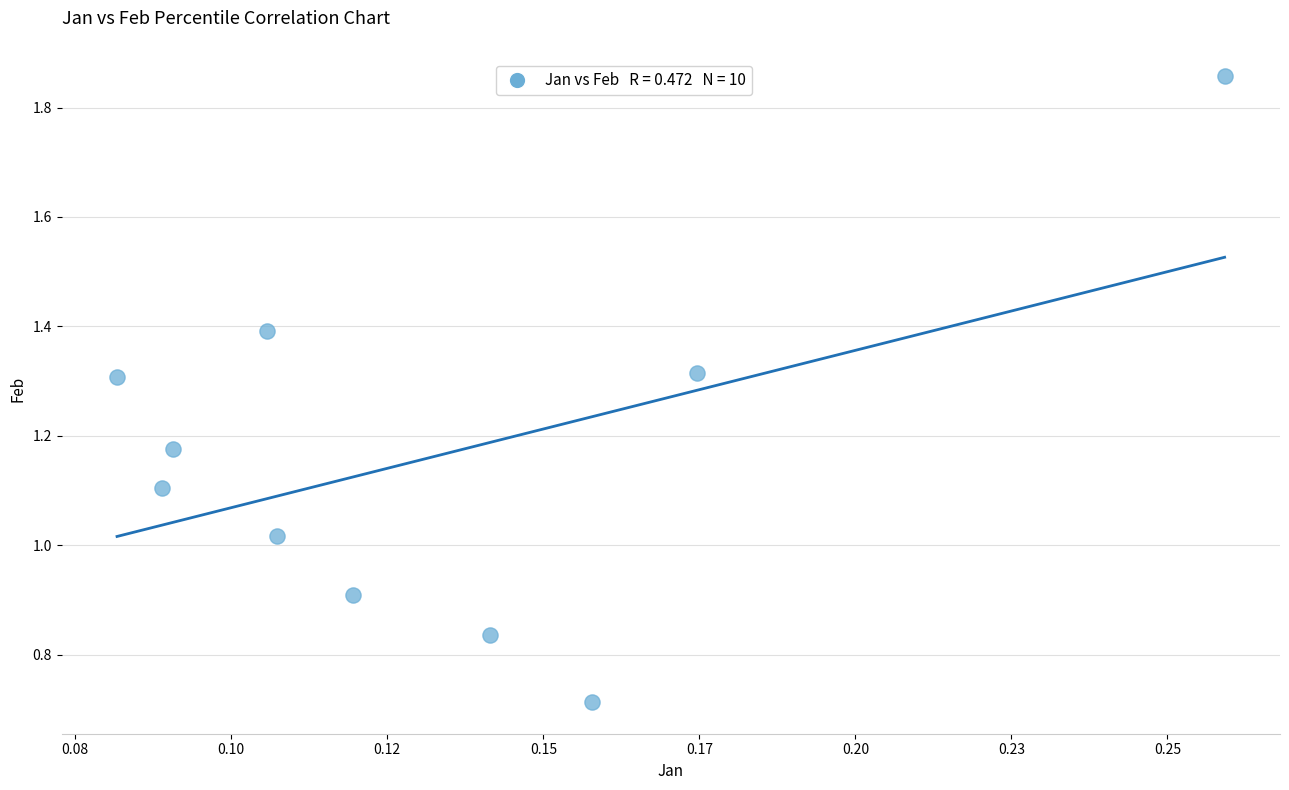

What is the range of Y values (max minus min)?

1.1